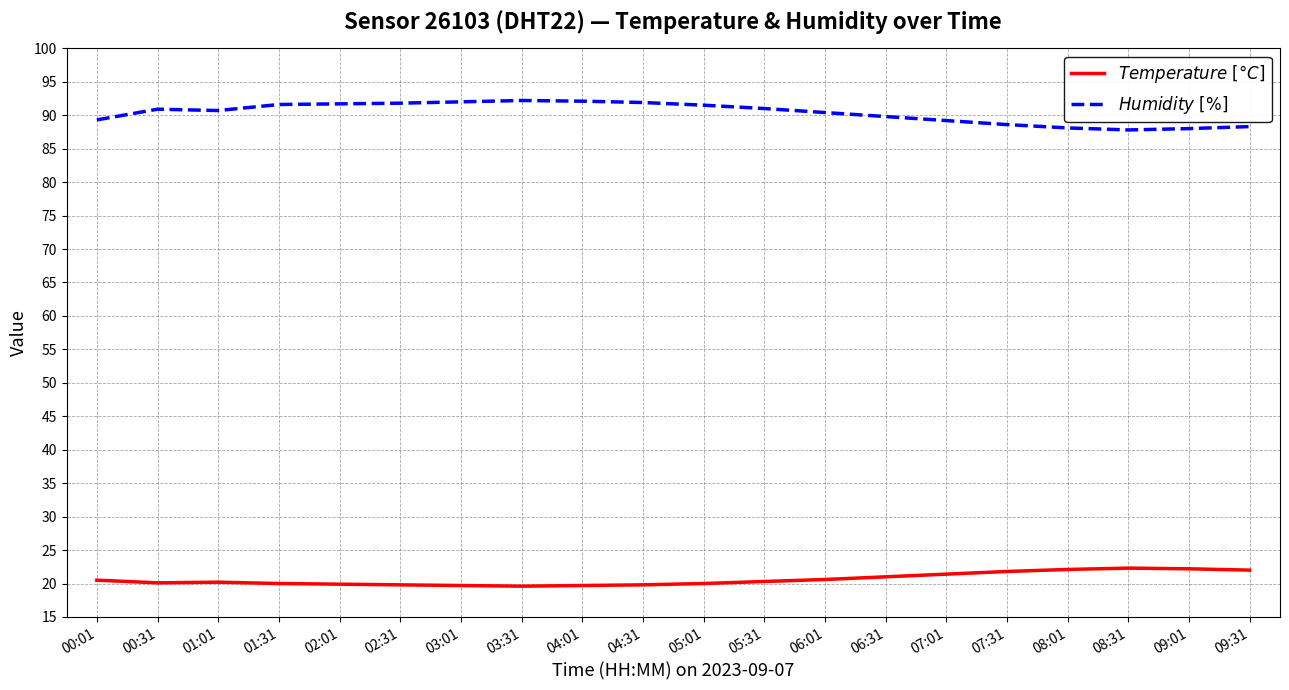

What is the total value across all series at 05:01?

111.5